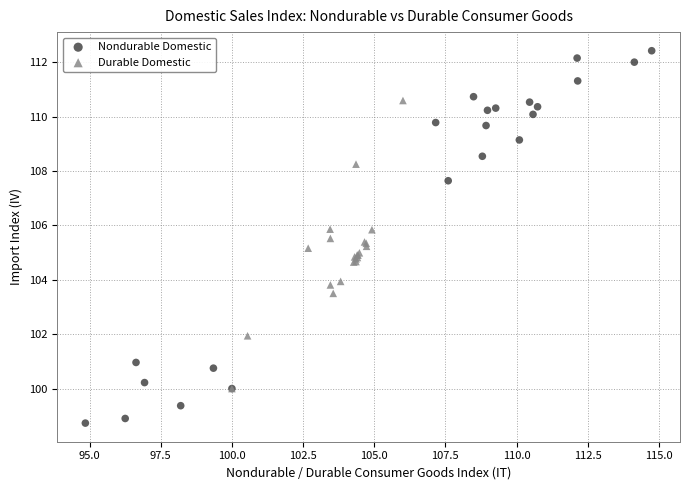

Which series contains the highest Y value?

Nondurable Domestic